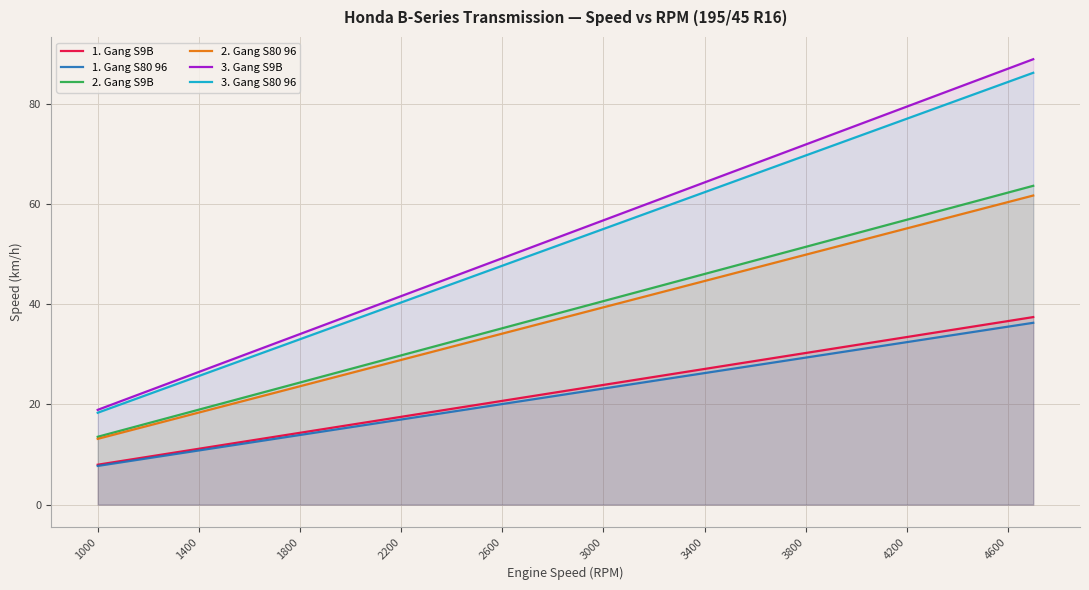

Does the chart display data point markers on the line(s)?

No